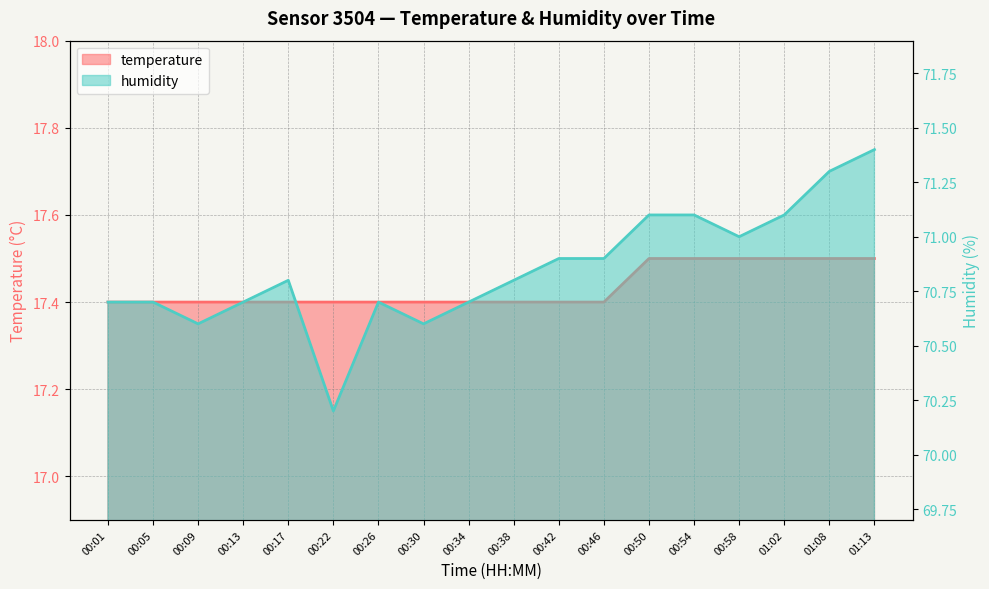

True or false: humidity has a value of 71.1 at 00:50.

True